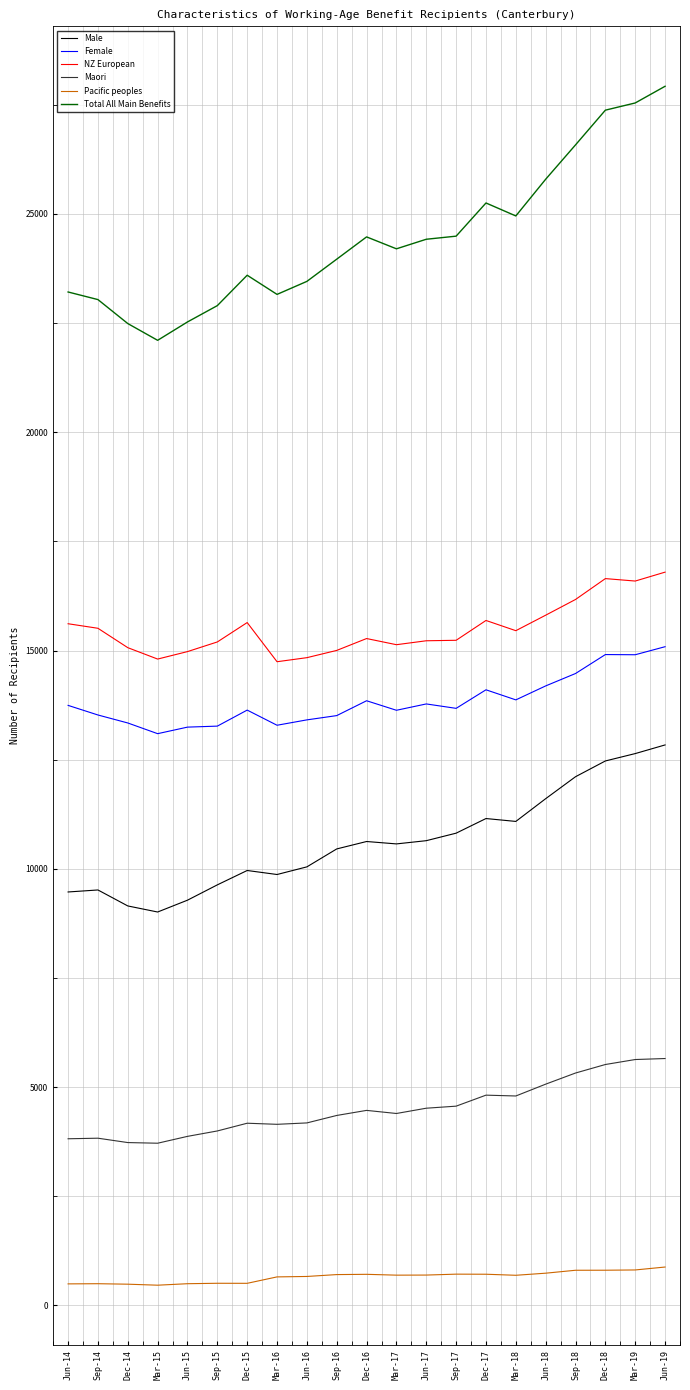

True or false: Pacific peoples and Female cross at least once.

False